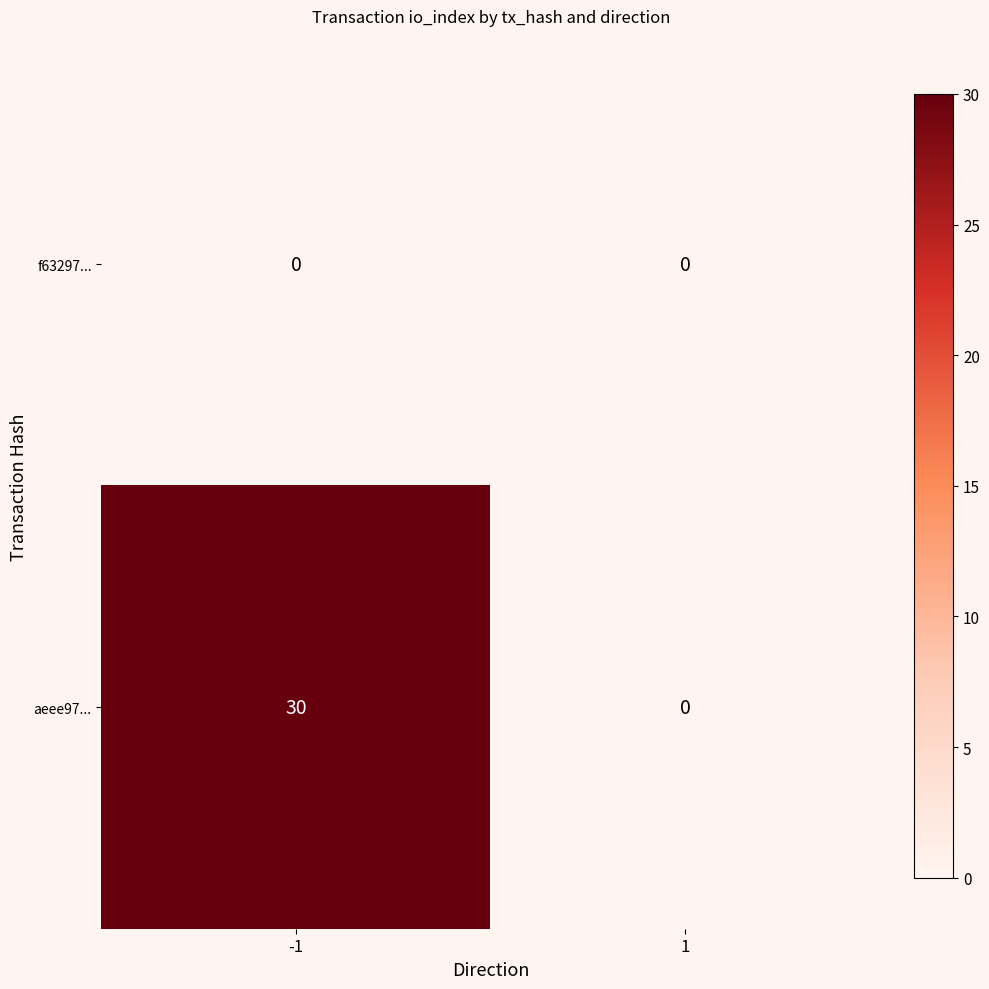

Reading right to left, transcribe all the data shown in this chart.

f63297...: 0	0
aeee97...: 0	30